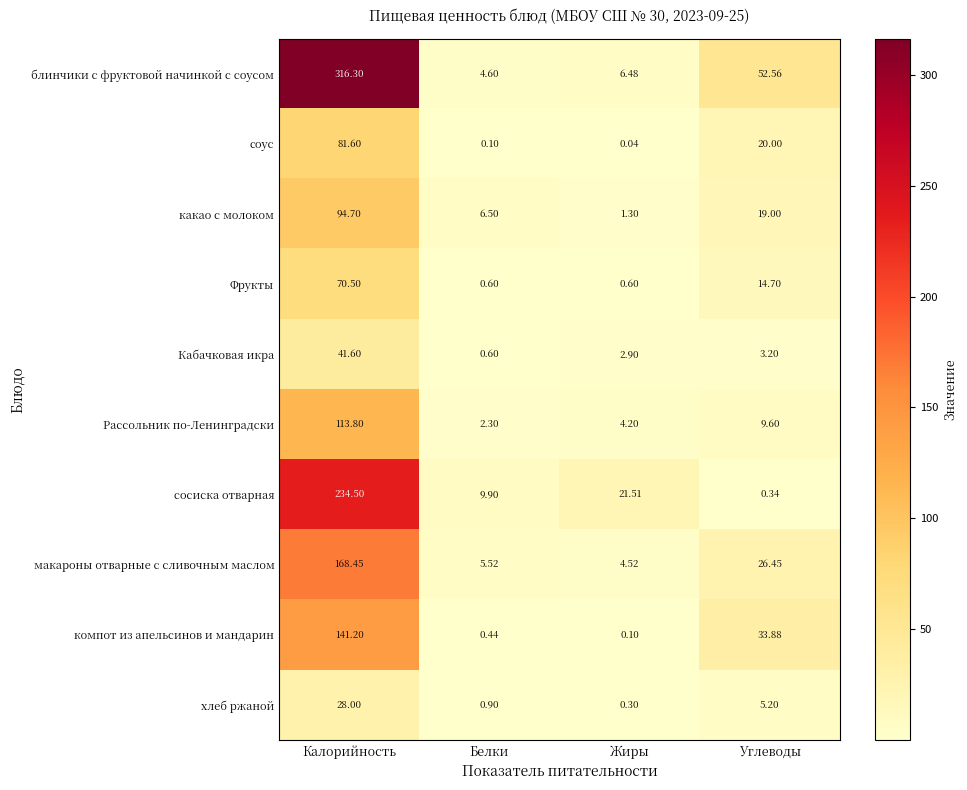

At which category does the chart reach its peak across all series?

Калорийность